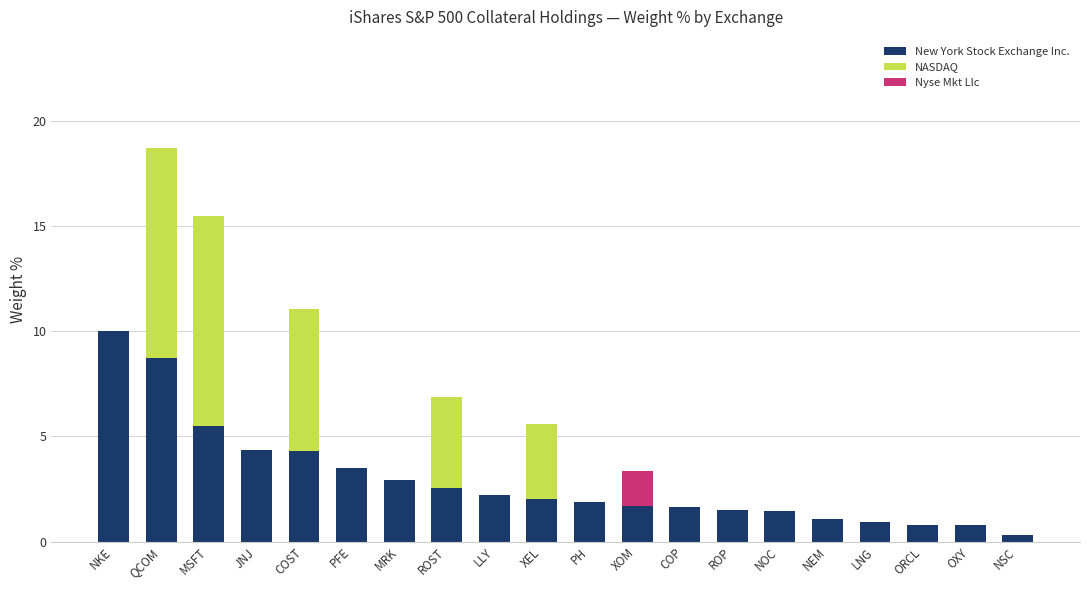

What is the sum of the New York Stock Exchange Inc. values at COST and XEL?

6.3